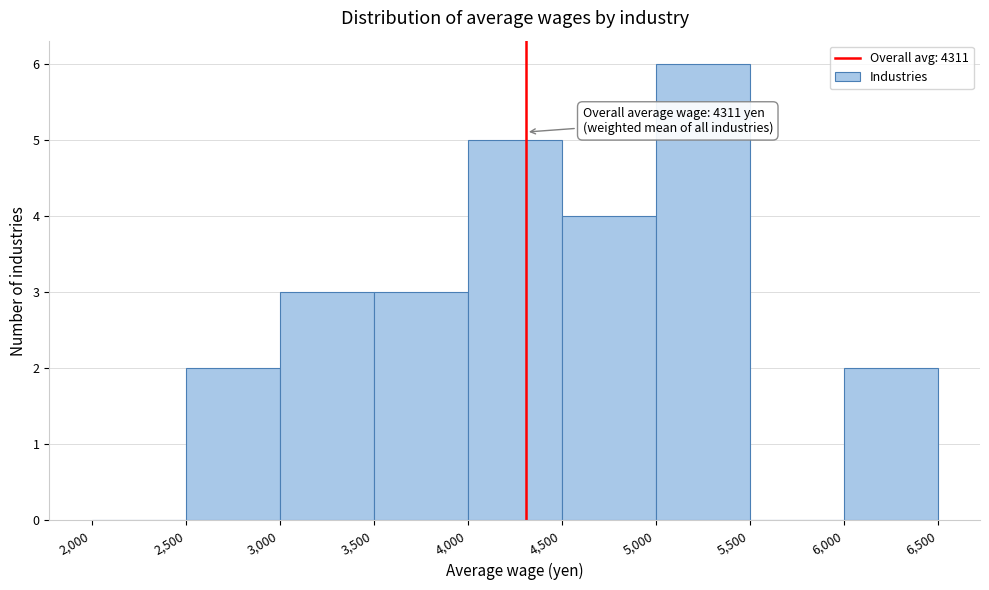

Which range on the x-axis has the tallest bar?

5,000 to 5,500